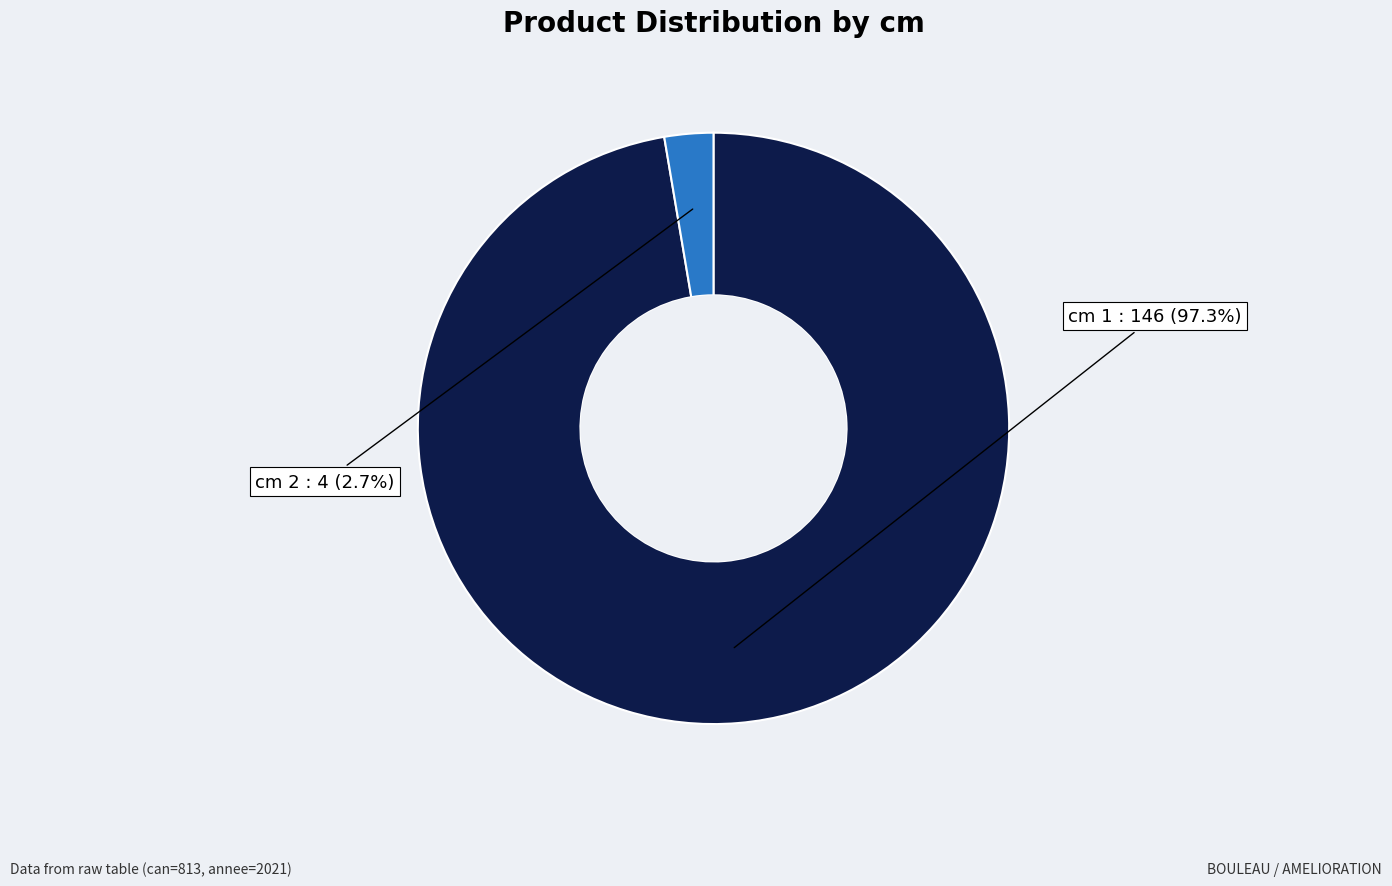

To the nearest percent, what is the average slice percentage?

50%